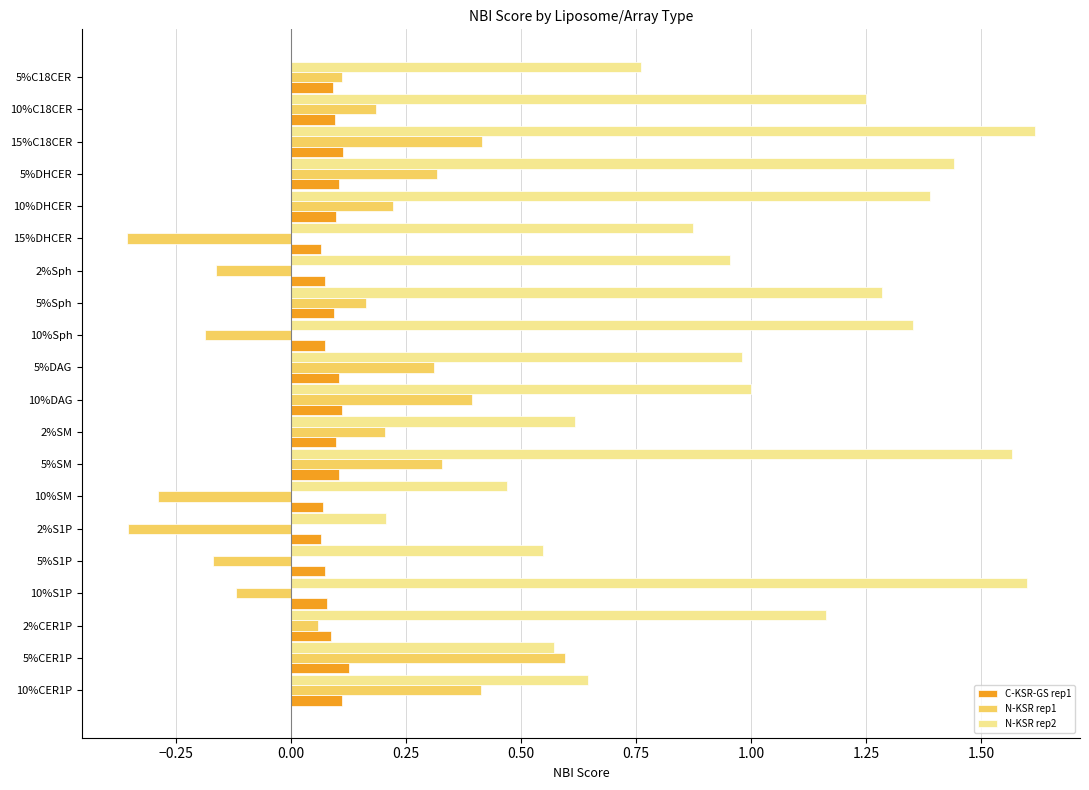

Count the number of data series in this chart.

3